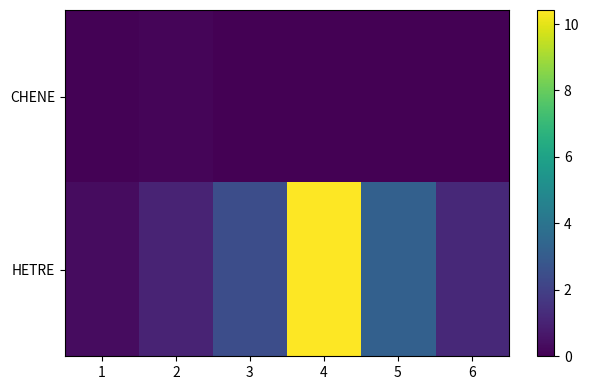

What is the difference between the highest and lowest values at 5?

3.2